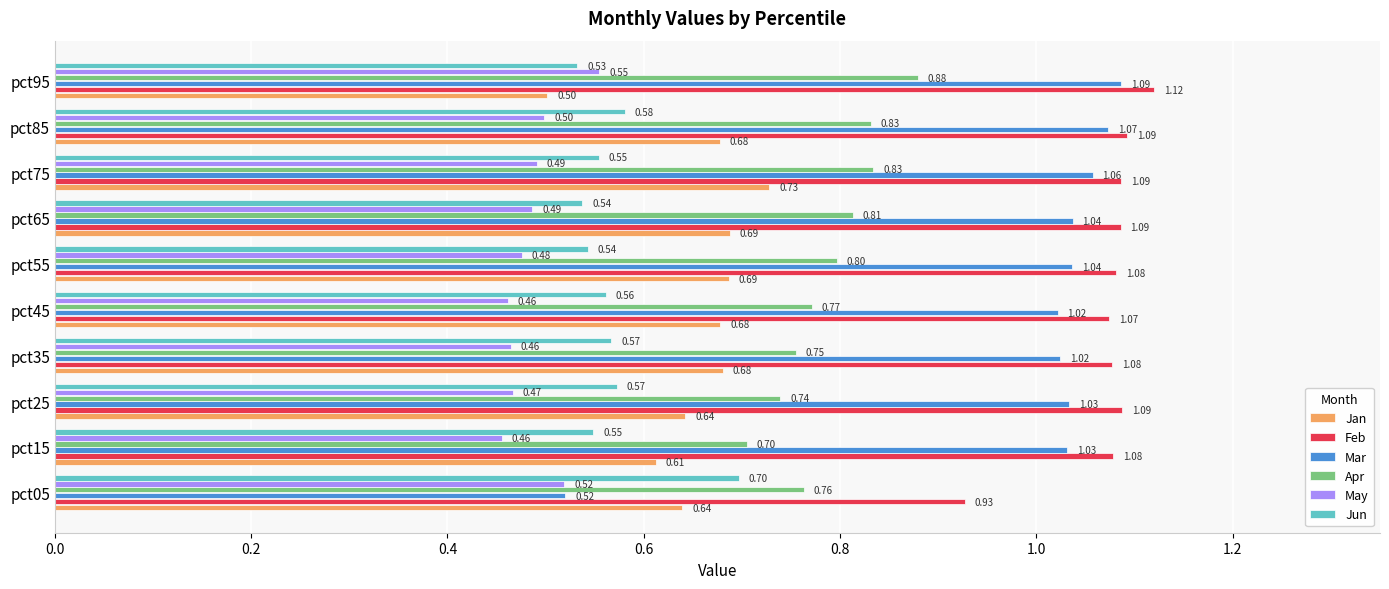

How many categories are shown in the chart?

10